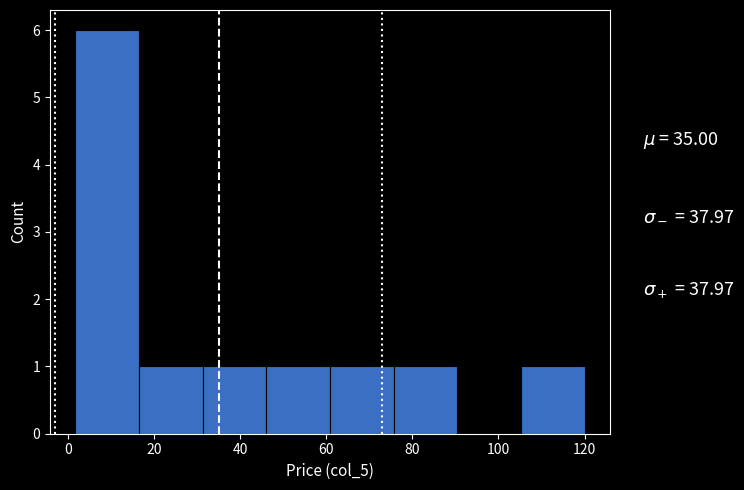

Reading left to right, list every bar in this chart as the range it spans on the x-axis followed by its height. Neither the bar edges nor the heights are printed on the chart, so give them approximately, as read against the axes.

2 to 16: 6
16 to 32: 1
32 to 46: 1
46 to 60: 1
60 to 76: 1
76 to 90: 1
90 to 106: 0
106 to 120: 1